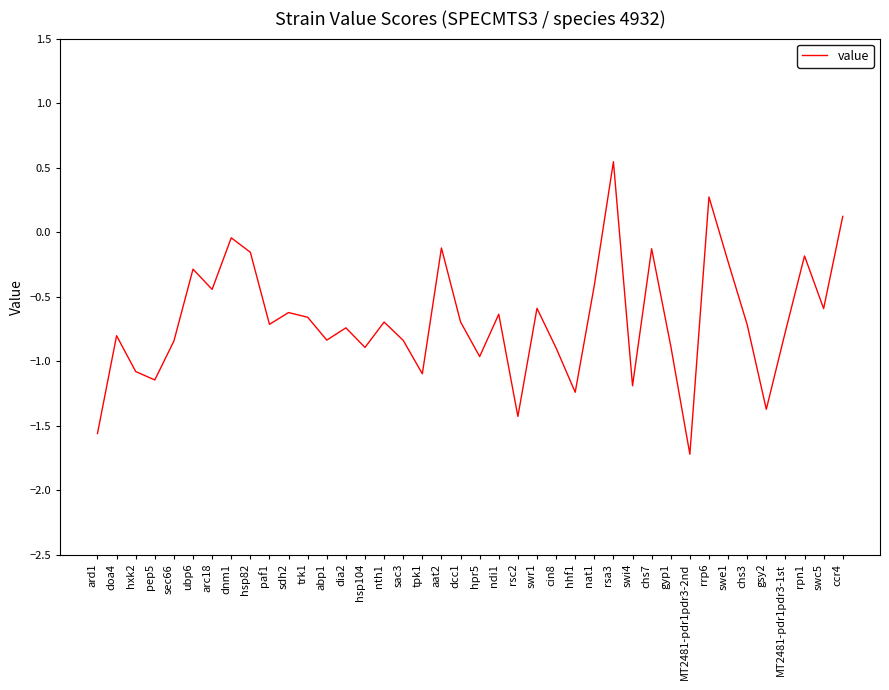

What position from the right is sdh2?

30